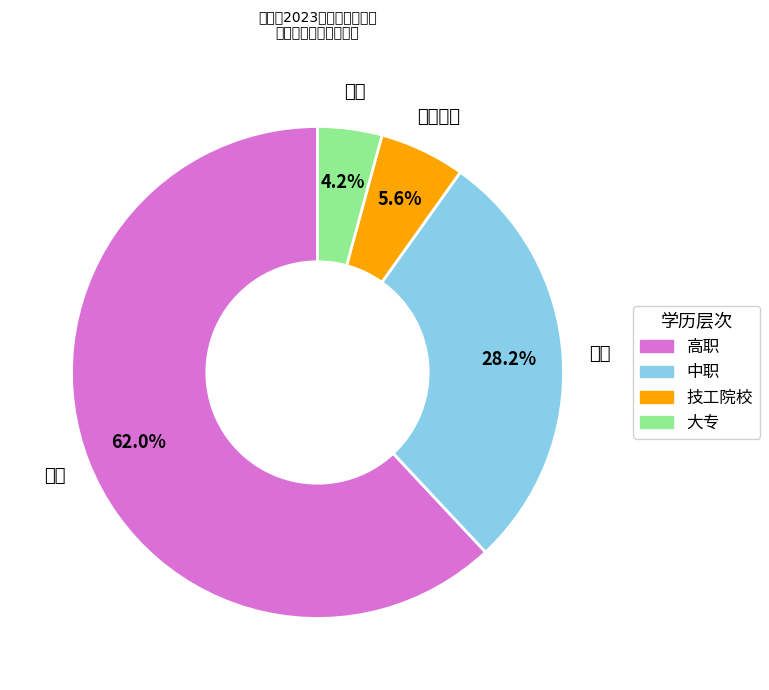

To the nearest percent, what is the difference between the largest and smallest slice percentages?

58%